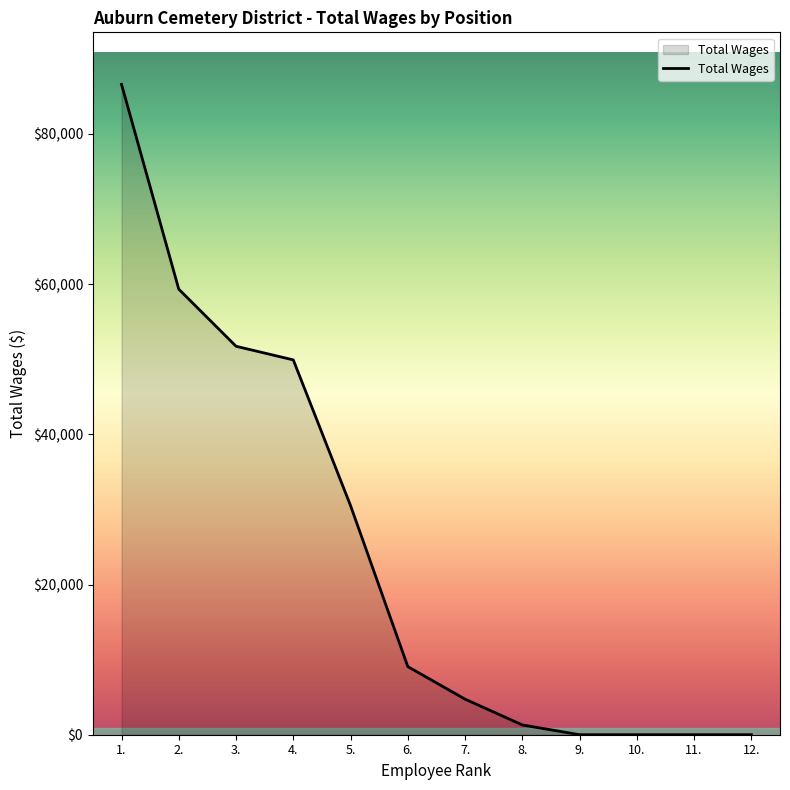

How many lines are shown in the chart?

1